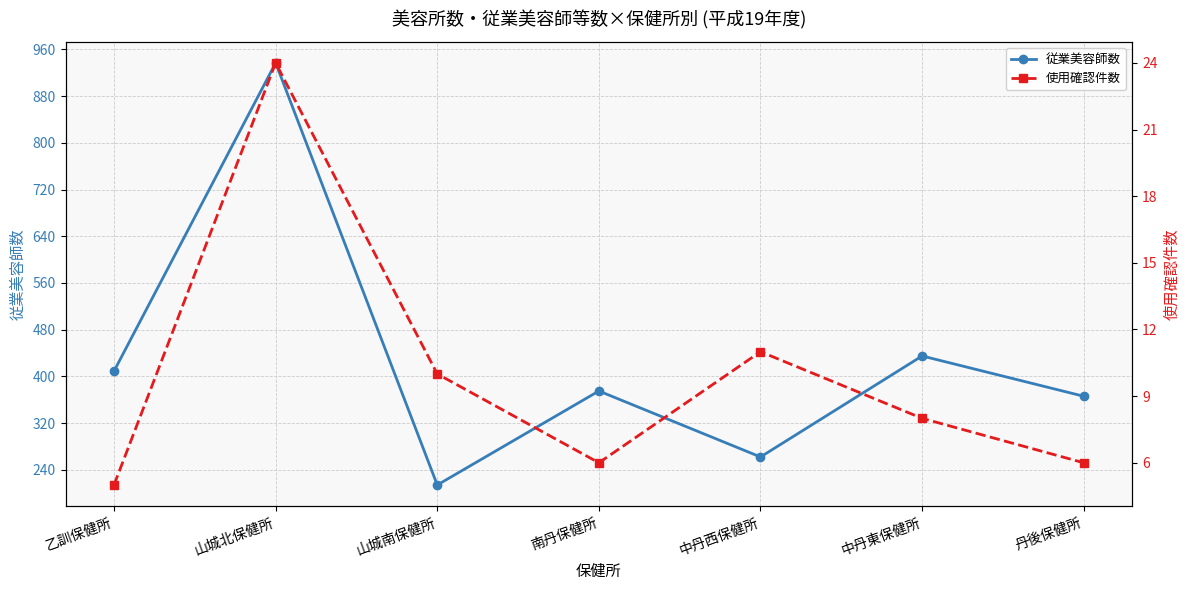

Rank the series at 山城南保健所 from highest to lowest value.

従業美容師数, 使用確認件数